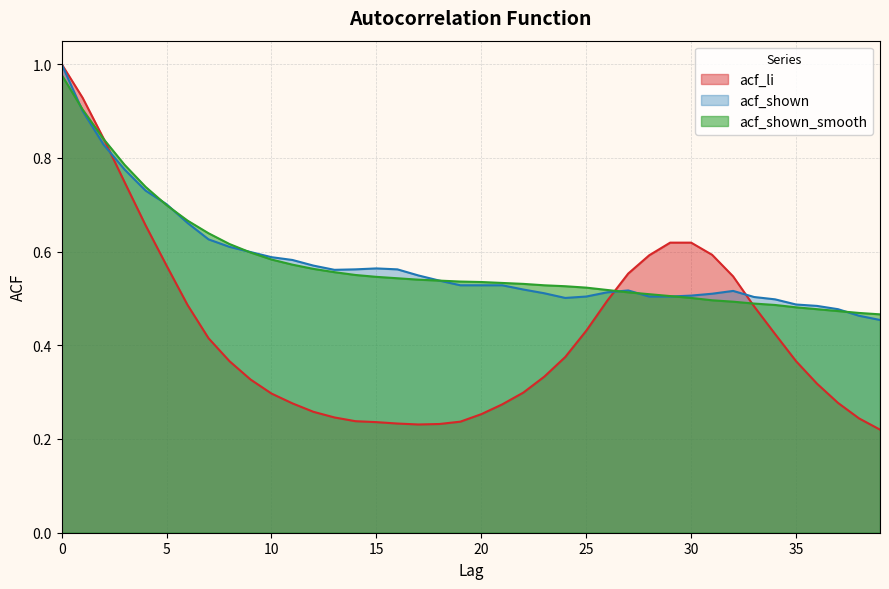

What is the value of the acf_shown point at the 15th from the left?

0.6